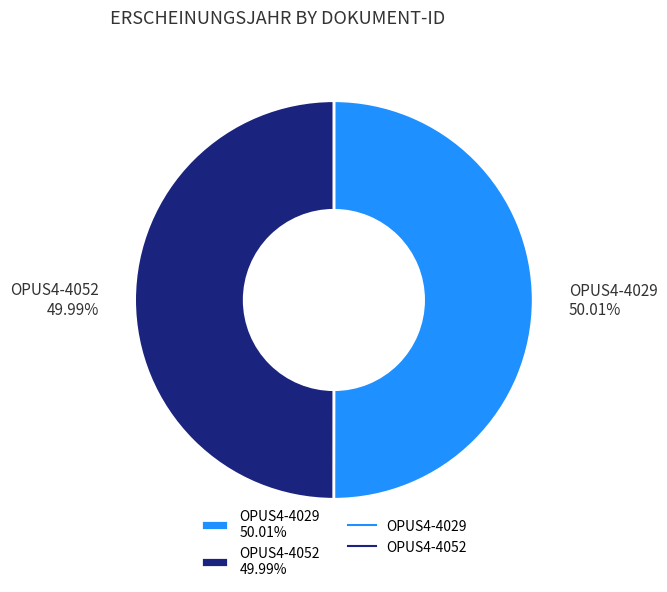

How many slices are in this pie chart?

2